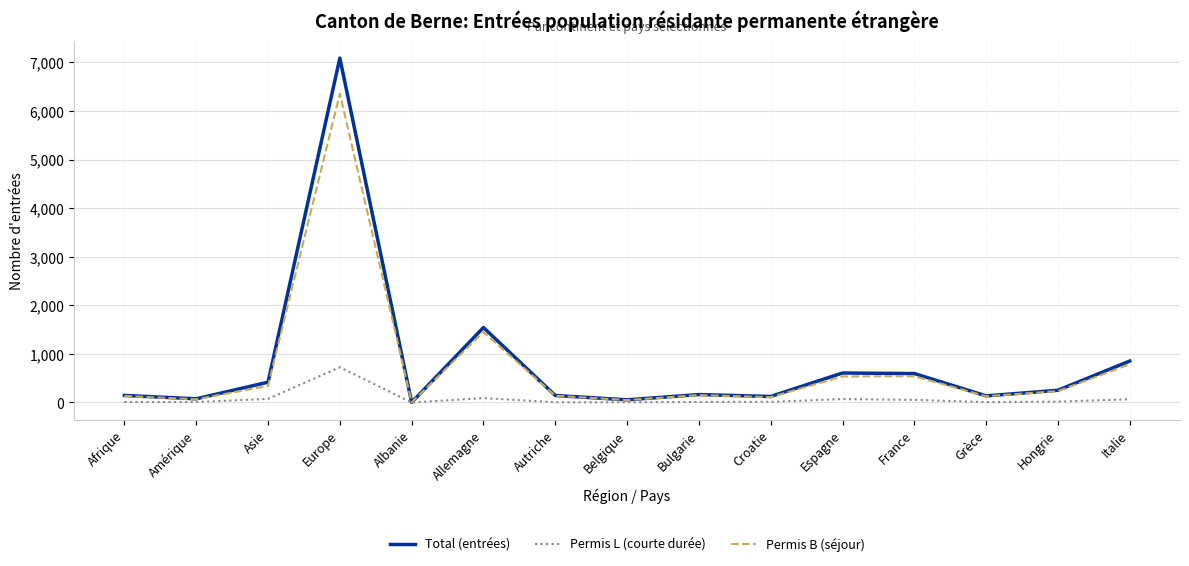

Which series changed the most between Croatie and Espagne?

Total (entrées)